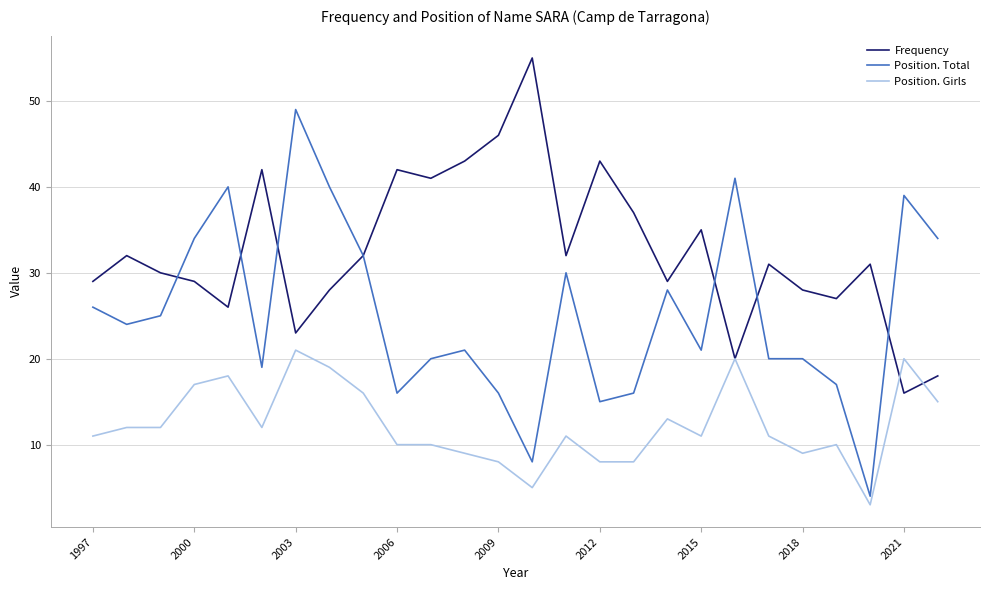

What is the difference between the second highest and second lowest values in the Frequency series?

28